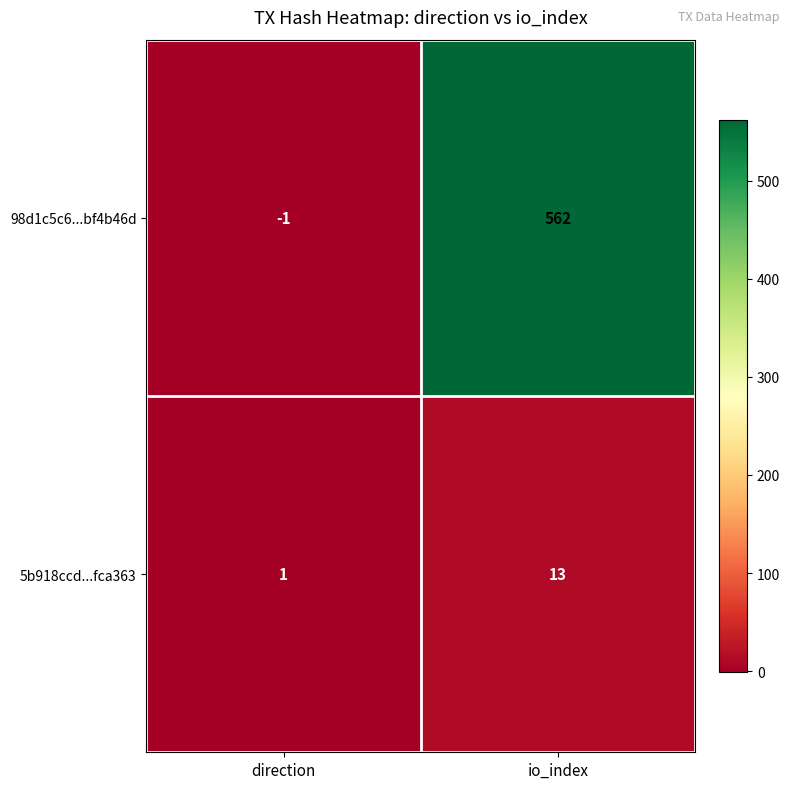

List the series in order of their peak value, lowest first.

5b918ccd...fca363, 98d1c5c6...bf4b46d